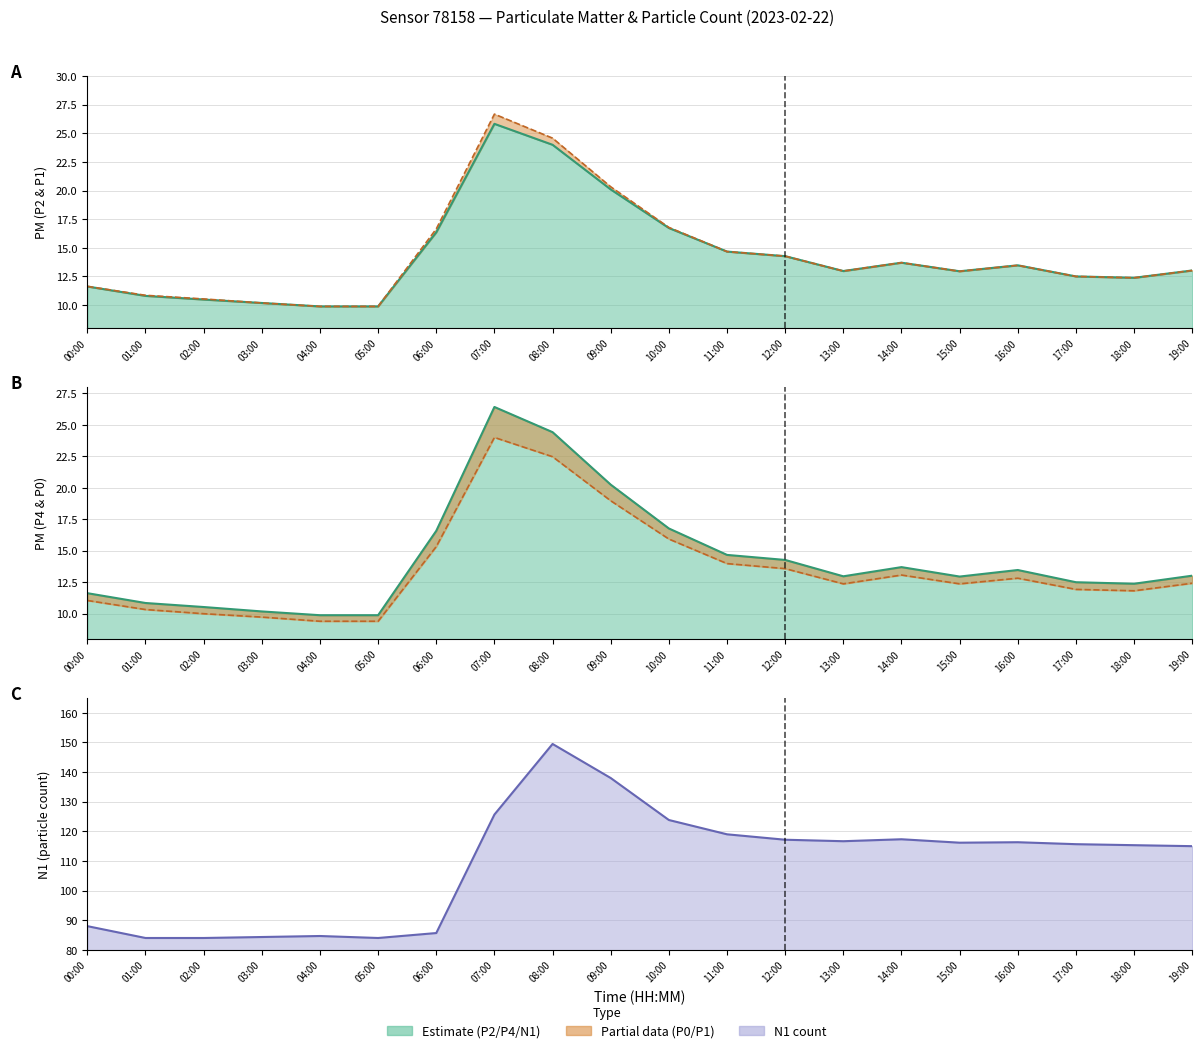

True or false: P0 line has a value of 11.8 at 18:00.

True